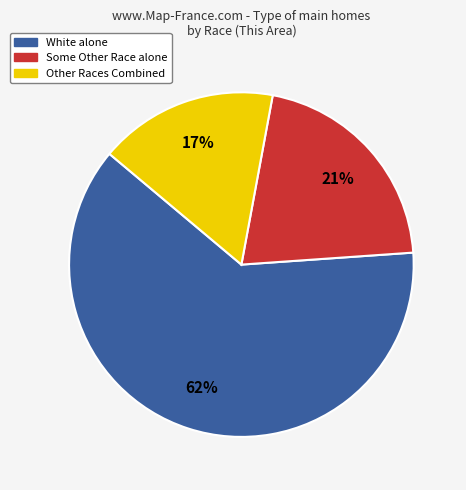

Is there a majority slice in this chart?

Yes